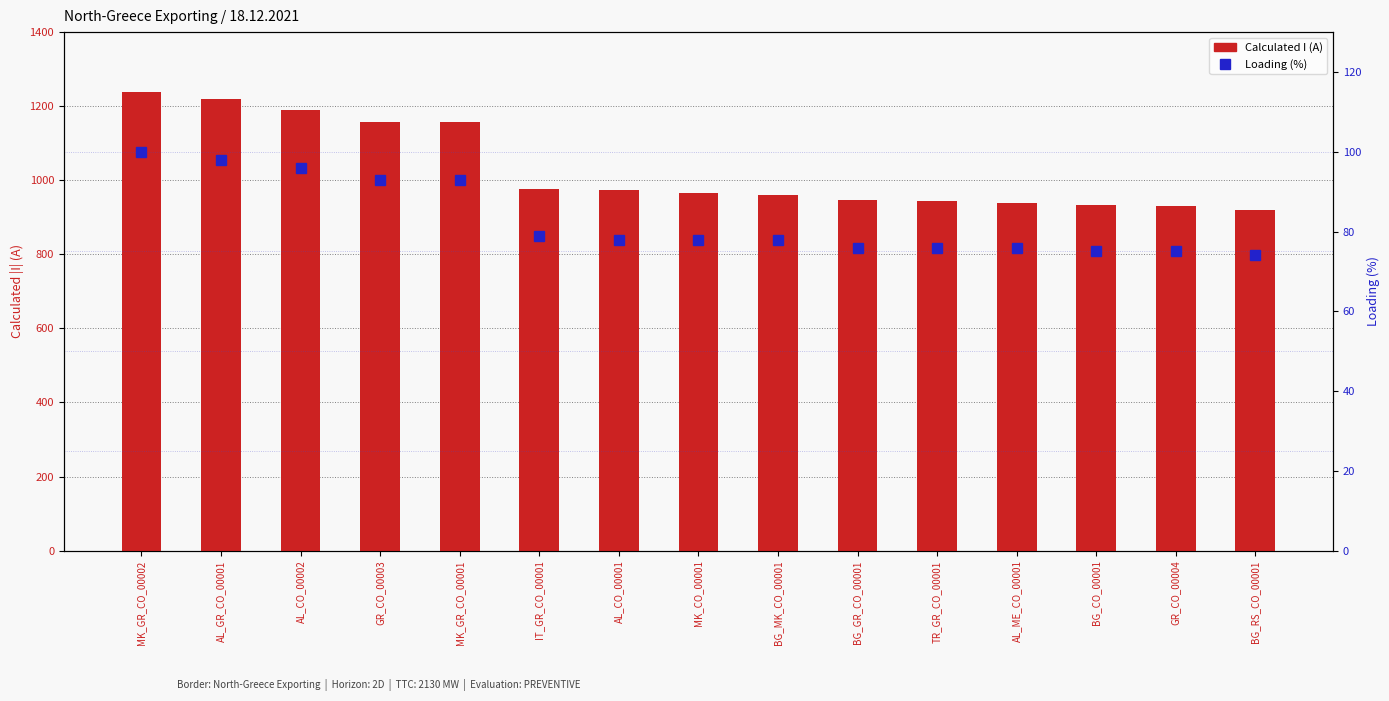

What is the difference between the second highest and second lowest values in the Loading (%) series?

23